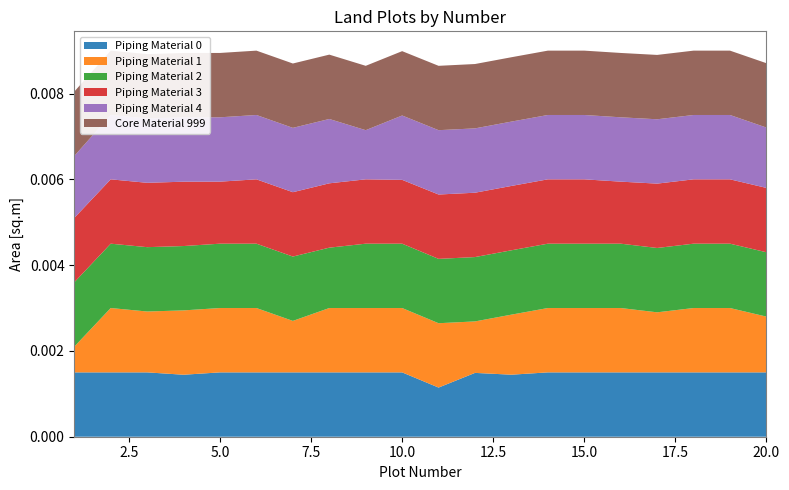

Reading right to left, what are all the values shown in this chart?

Piping Material 0: 20=1500	19=1500	18=1500	17=1500	16=1500	15=1500	14=1500	13=1446	12=1488	11=1146	10=1500	9=1500	8=1500	7=1500	6=1500	5=1500	4=1445	3=1500	2=1500	1=1500
Piping Material 1: 20=1300	19=1500	18=1500	17=1400	16=1500	15=1500	14=1500	13=1400	12=1200	11=1500	10=1500	9=1500	8=1500	7=1200	6=1500	5=1500	4=1500	3=1419	2=1500	1=600
Piping Material 2: 20=1500	19=1500	18=1500	17=1500	16=1500	15=1500	14=1500	13=1500	12=1500	11=1500	10=1500	9=1500	8=1407	7=1500	6=1500	5=1500	4=1500	3=1500	2=1500	1=1500
Piping Material 3: 20=1500	19=1500	18=1500	17=1500	16=1446	15=1500	14=1500	13=1500	12=1500	11=1500	10=1488	9=1500	8=1500	7=1500	6=1500	5=1446	4=1500	3=1500	2=1500	1=1500
Piping Material 4: 20=1407	19=1500	18=1500	17=1500	16=1500	15=1500	14=1500	13=1500	12=1500	11=1500	10=1500	9=1146	8=1500	7=1500	6=1500	5=1500	4=1500	3=1500	2=1500	1=1445
Core Material 999: 20=1500	19=1500	18=1500	17=1500	16=1500	15=1500	14=1500	13=1500	12=1500	11=1500	10=1500	9=1500	8=1500	7=1500	6=1500	5=1500	4=1500	3=1500	2=1500	1=1500